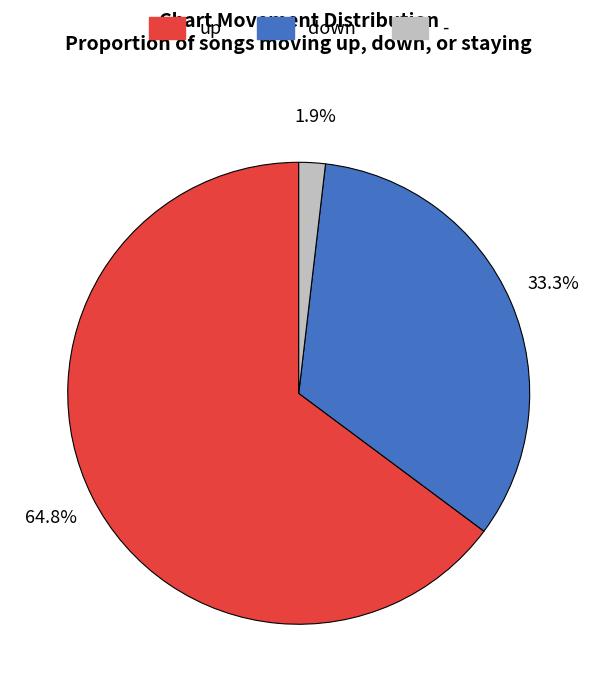

What is the majority slice?

up